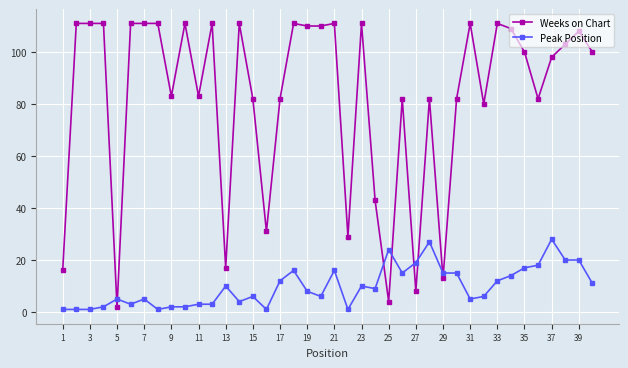

How many values in the Peak Position series are below 9?

20